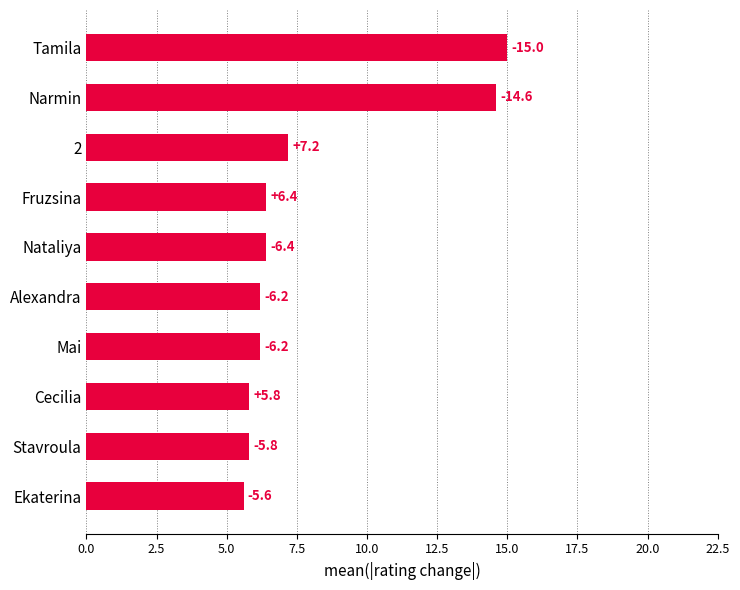

How many bars are there in total?

10